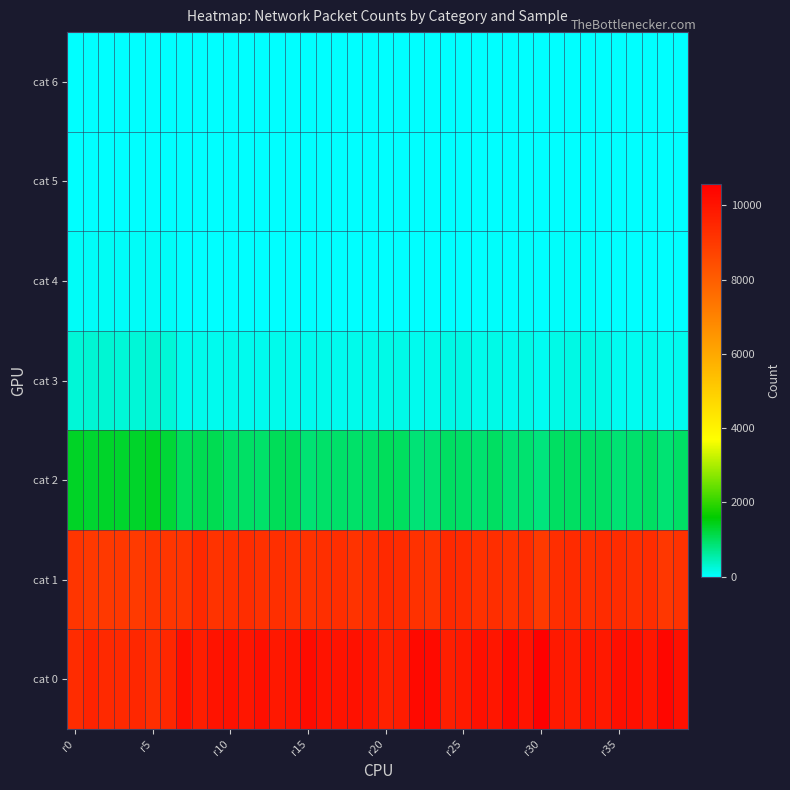

Which series has the widest spread of values?

cat 0